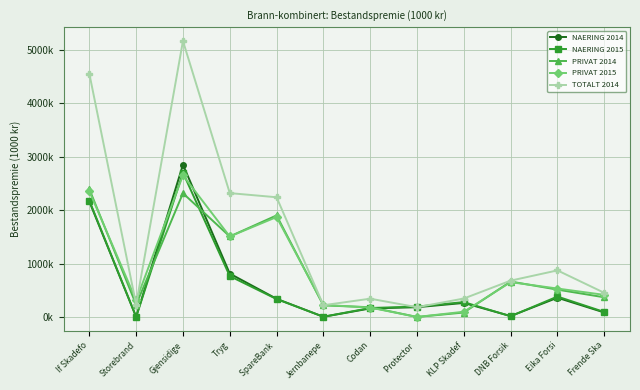

Is this an area chart (filled region under the line)?

No